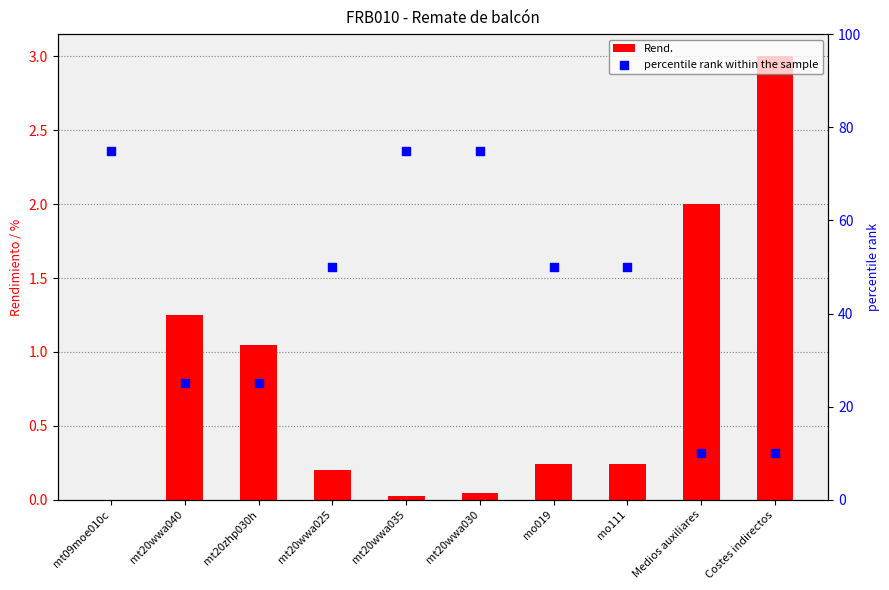

What is the total value across all series at Costes indirectos?

13.0